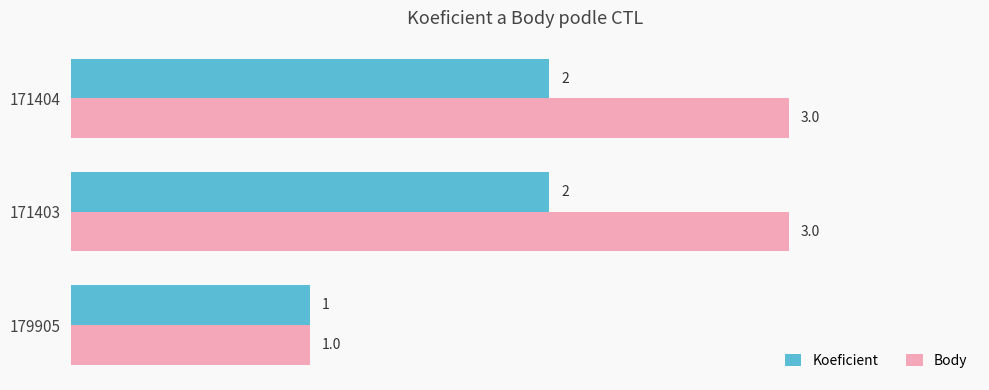

Is the value of Body at 179905 greater than the value of Koeficient at 171404?

No